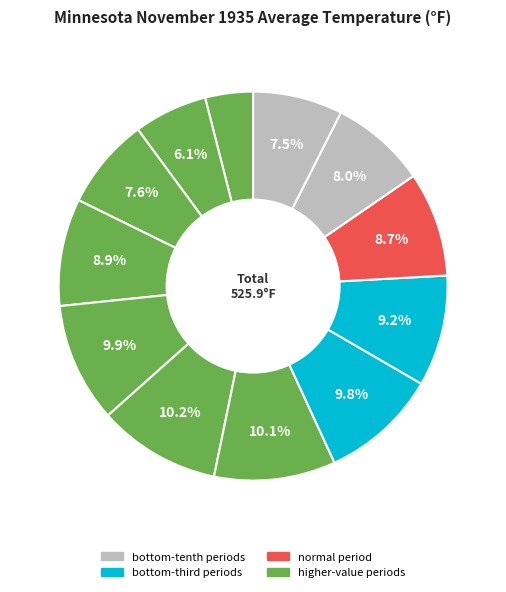

How many slices are in this pie chart?

12